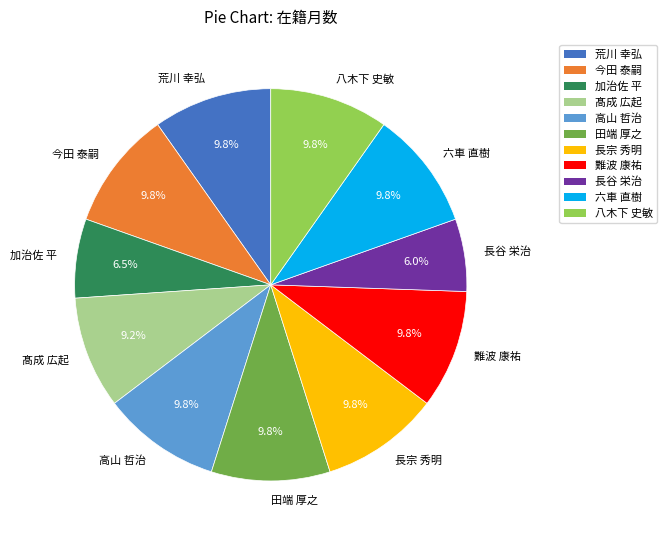

To the nearest percent, what is the difference between the largest and smallest slice percentages?

4%